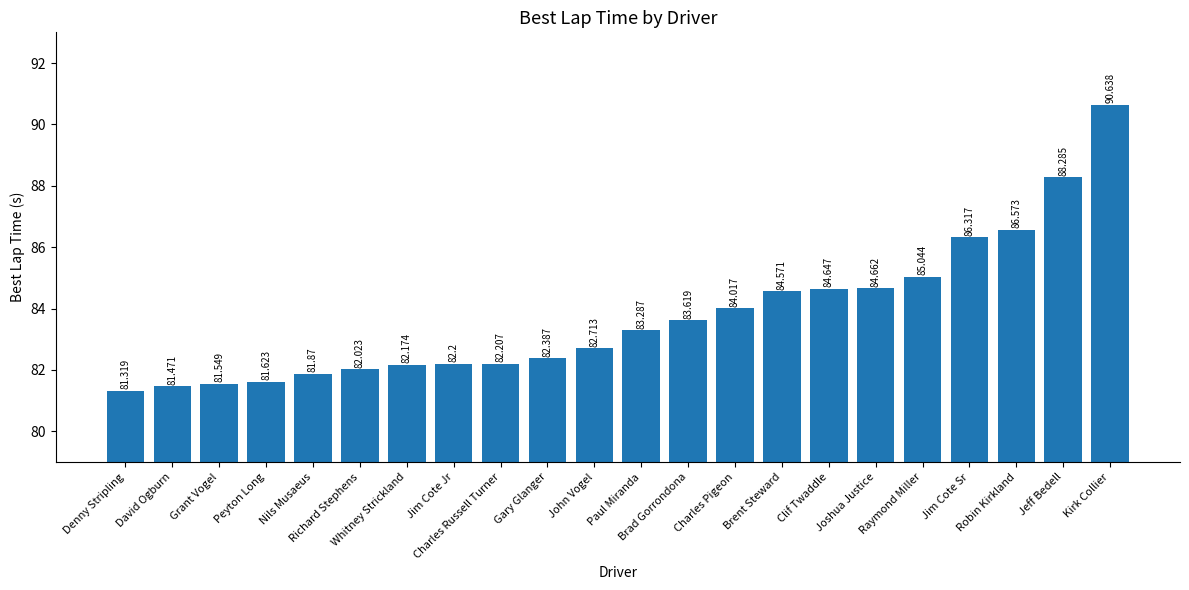

True or false: the data shows 117.1 at Charles Pigeon.

False